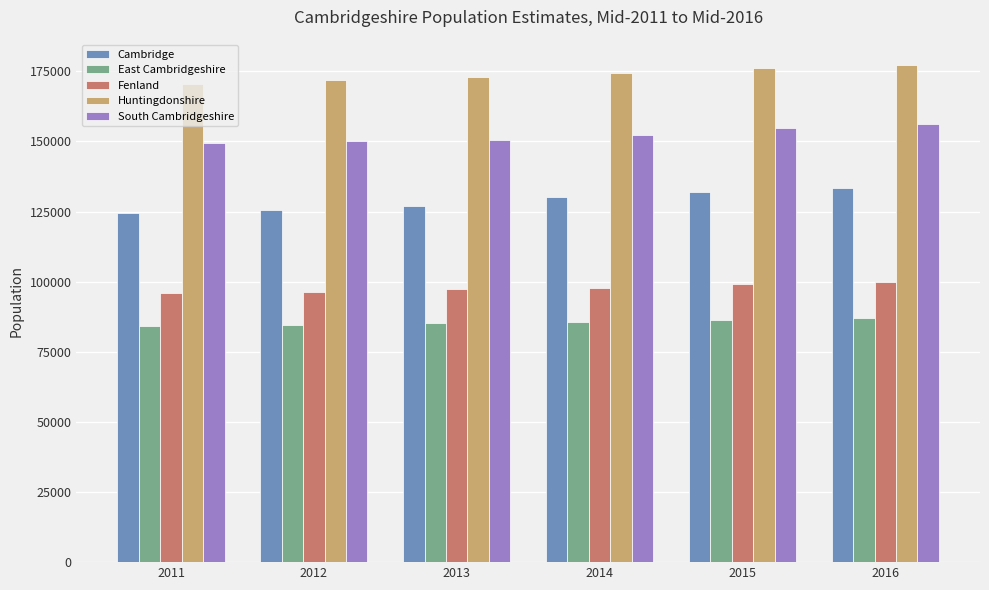

The value of East Cambridgeshire at 2014 is 24347. True or false?

False